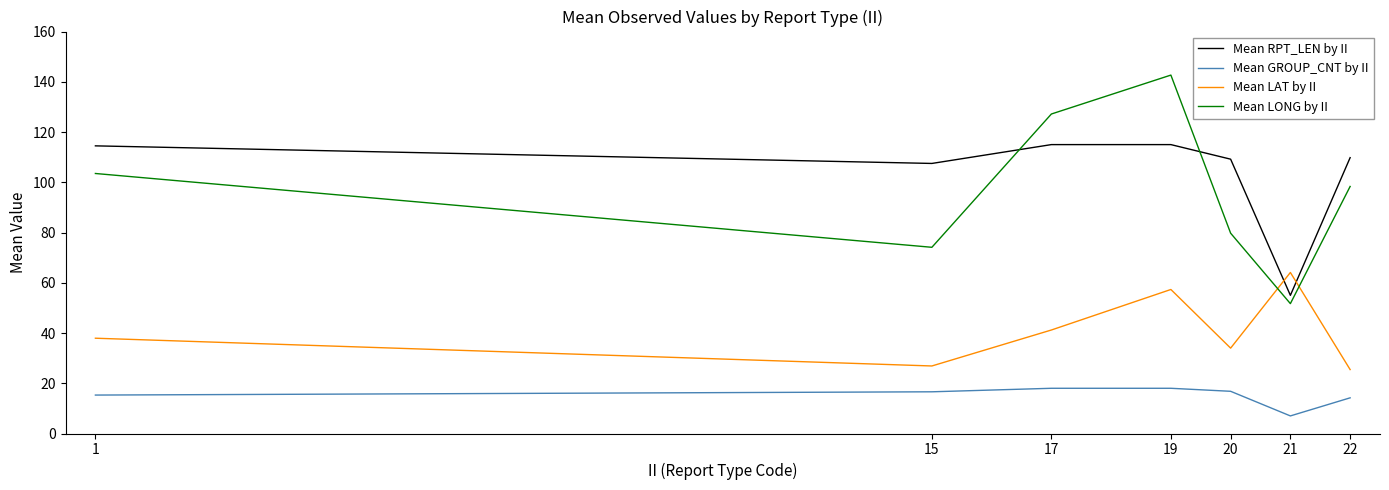

How many lines are shown in the chart?

4